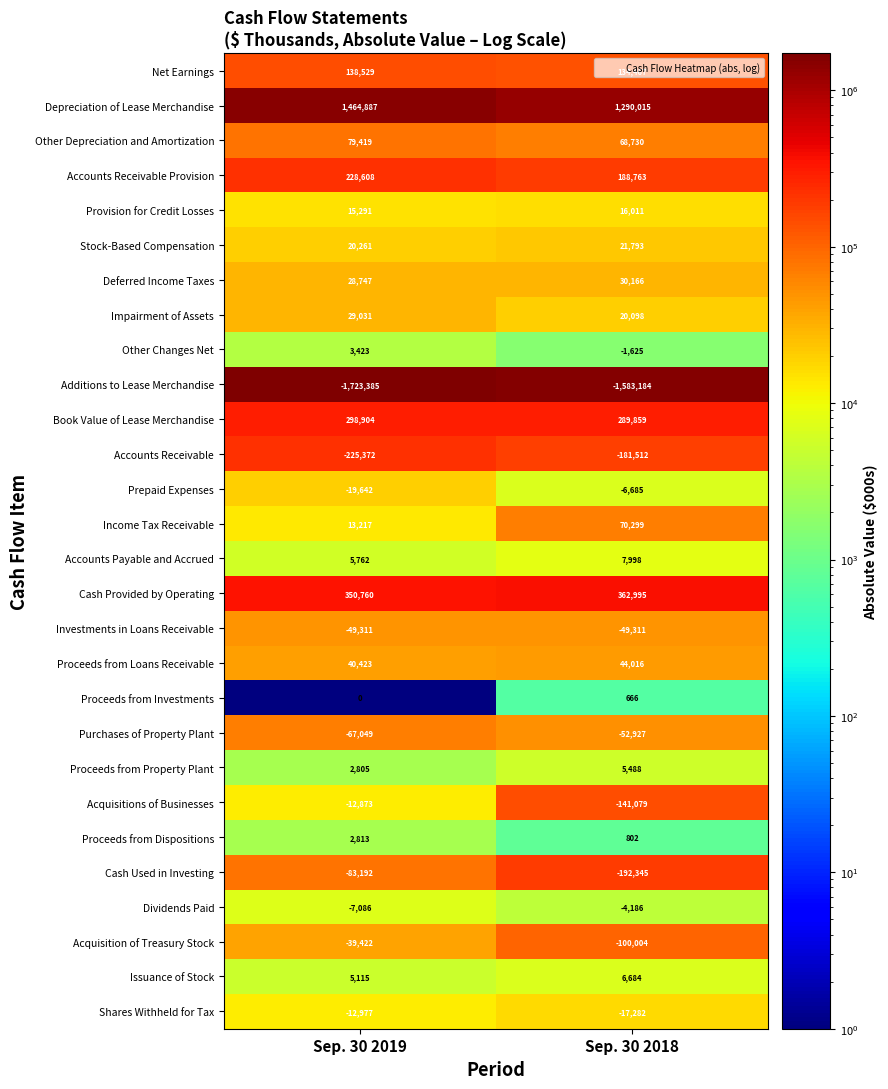

Rank the series at Sep. 30 2018 from highest to lowest value.

Depreciation of Lease Merchandise, Cash Provided by Operating, Book Value of Lease Merchandise, Accounts Receivable Provision, Net Earnings, Income Tax Receivable, Other Depreciation and Amortization, Proceeds from Loans Receivable, Deferred Income Taxes, Stock-Based Compensation, Impairment of Assets, Provision for Credit Losses, Accounts Payable and Accrued, Issuance of Stock, Proceeds from Property Plant, Proceeds from Dispositions, Proceeds from Investments, Other Changes Net, Dividends Paid, Prepaid Expenses, Shares Withheld for Tax, Investments in Loans Receivable, Purchases of Property Plant, Acquisition of Treasury Stock, Acquisitions of Businesses, Accounts Receivable, Cash Used in Investing, Additions to Lease Merchandise